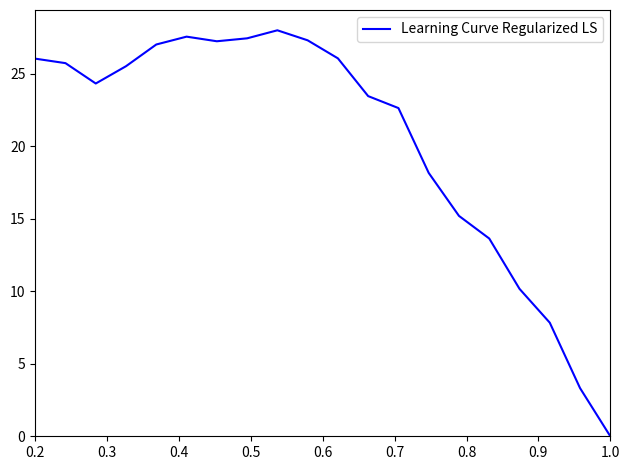

What is the greatest value displayed?

28.0